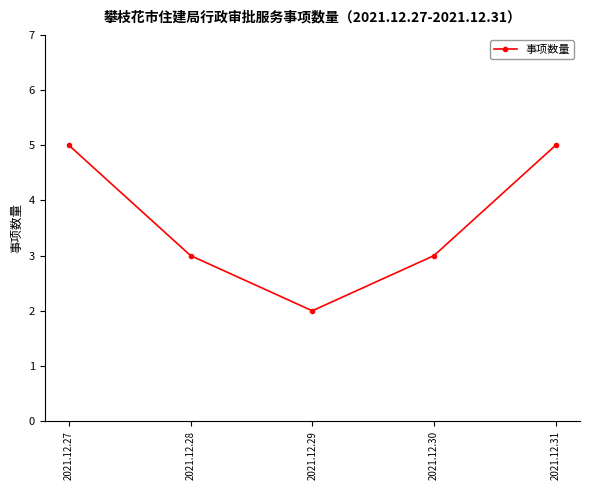

What is the sum of all values?

18